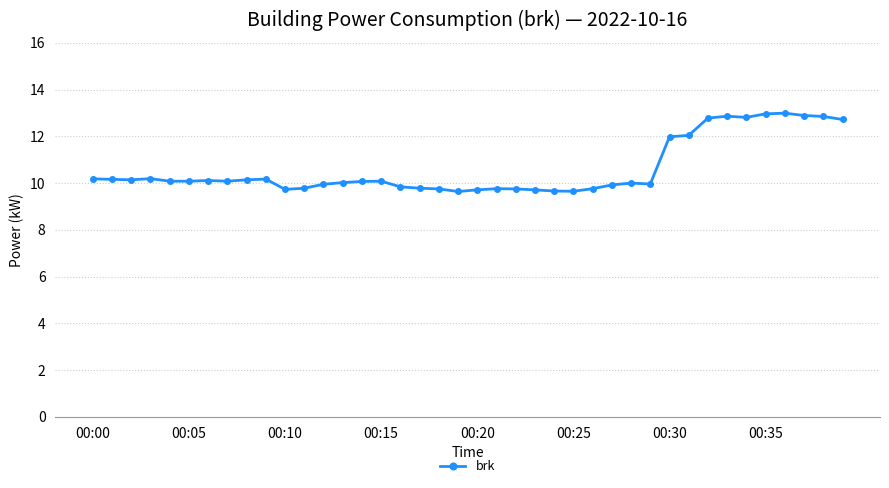

What is the sum of all values?

424.7